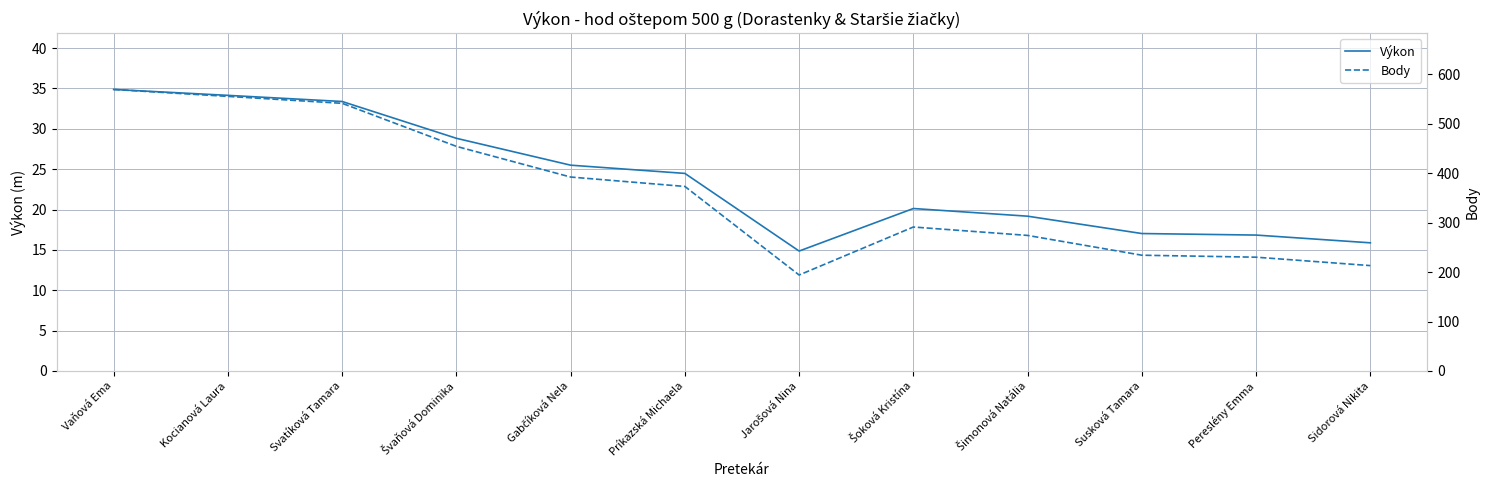

True or false: Výkon has more than 2 points higher than both neighbors.

False